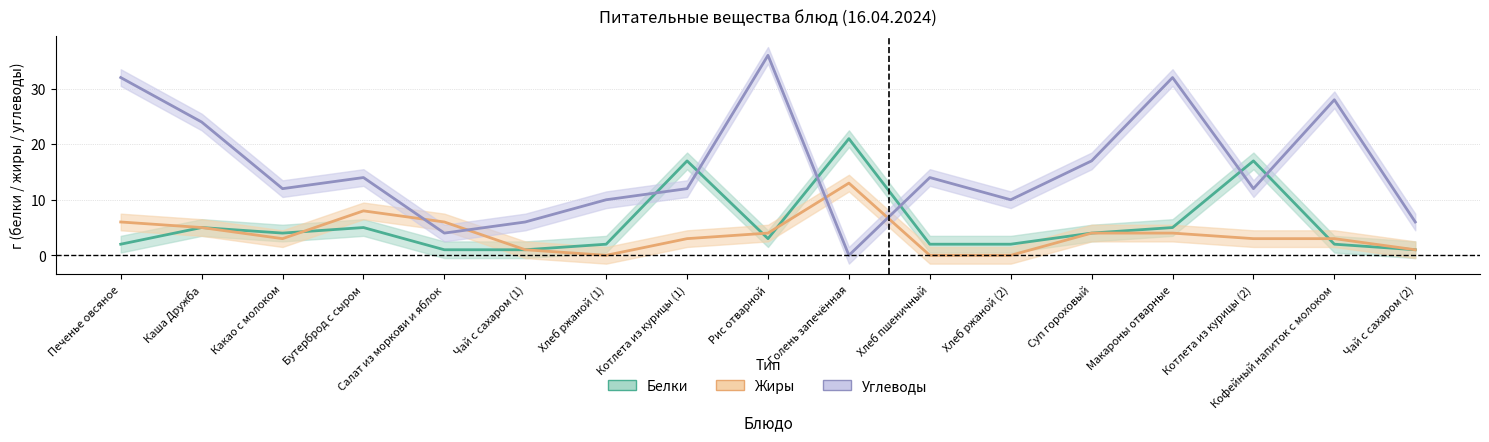

Does the chart display data point markers on the line(s)?

No